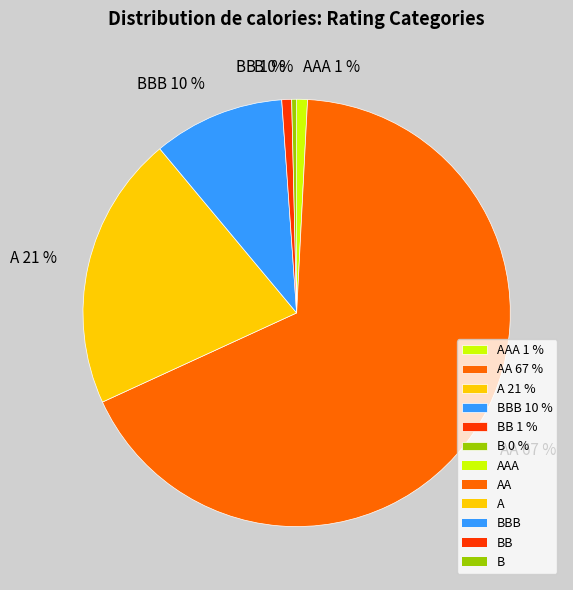

What percentage is the AAA 1 % slice, to the nearest percent?

1%